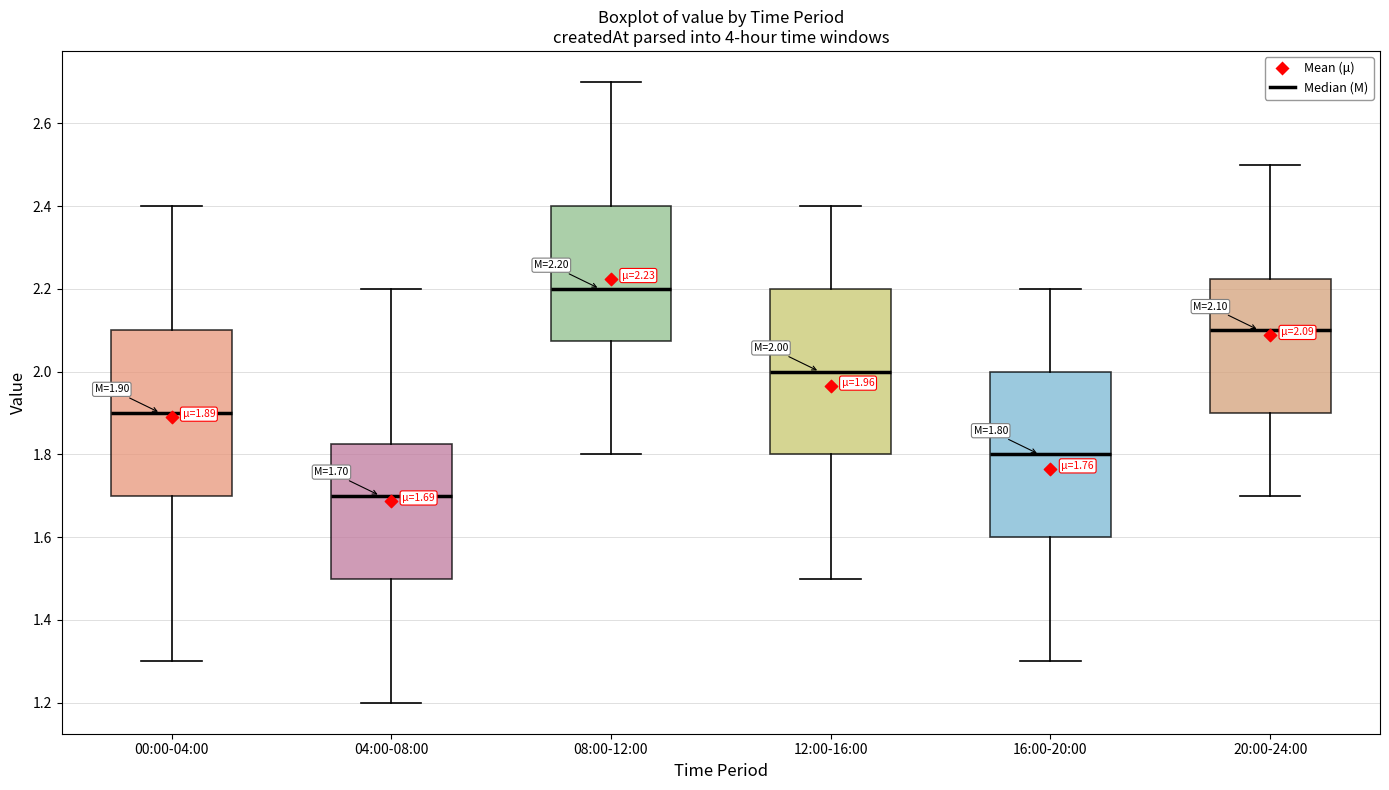

Which box's median line is the highest?

08:00-12:00